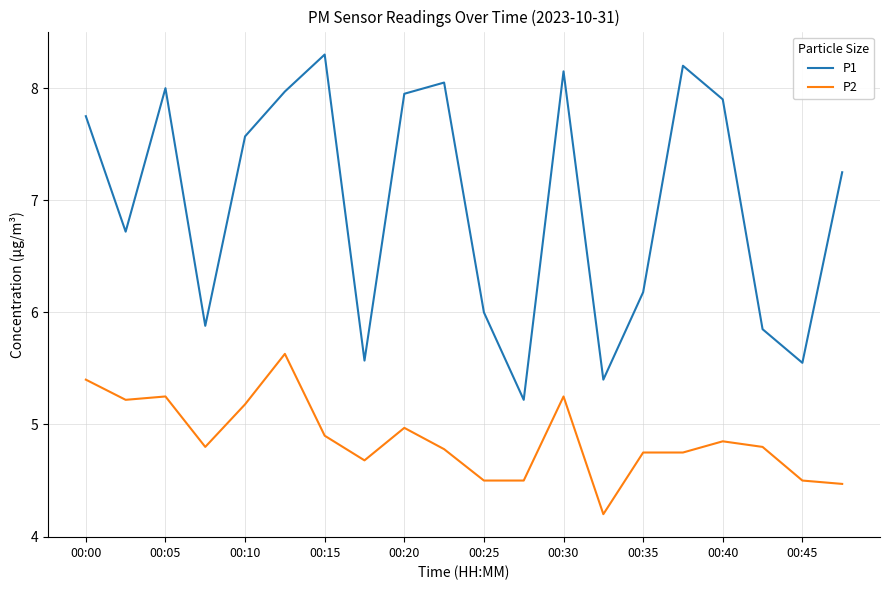

What is the difference between the maximum and minimum values in the P2 series?

1.4